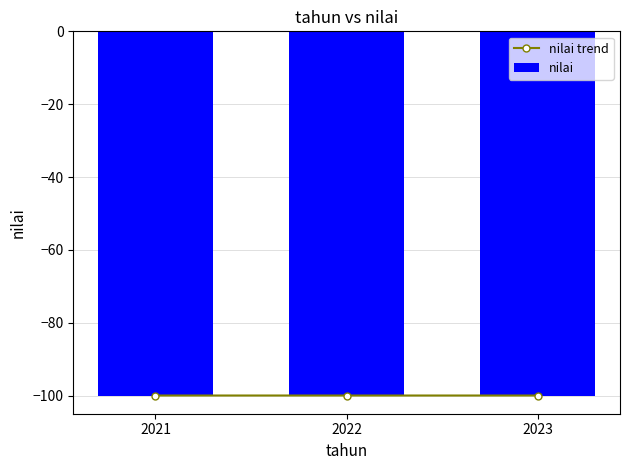

What is the highest value of the nilai trend series?

-100.0